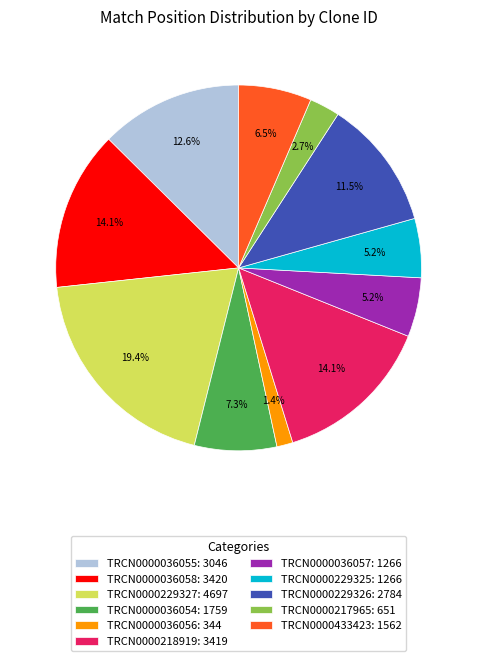

Is TRCN0000036057 the majority of the pie?

No